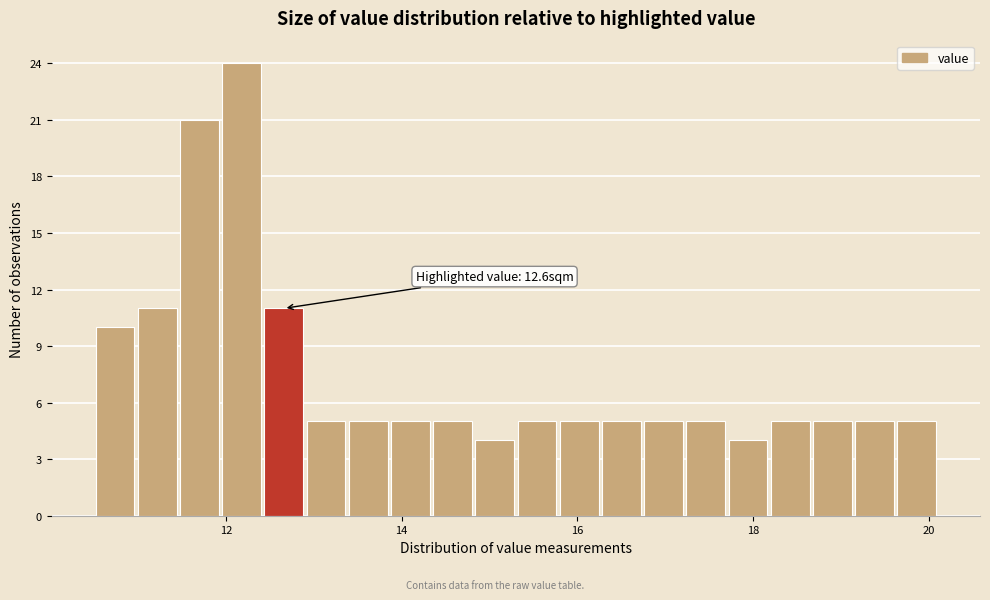

Around what value on the x-axis is the tallest bar? Give the approximate position of its centre, as read against the axis.

12.2